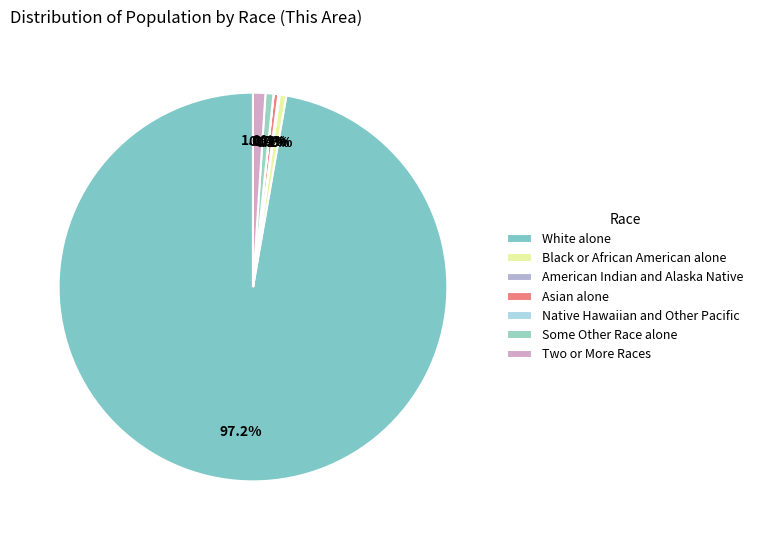

Which slice is the largest?

White alone